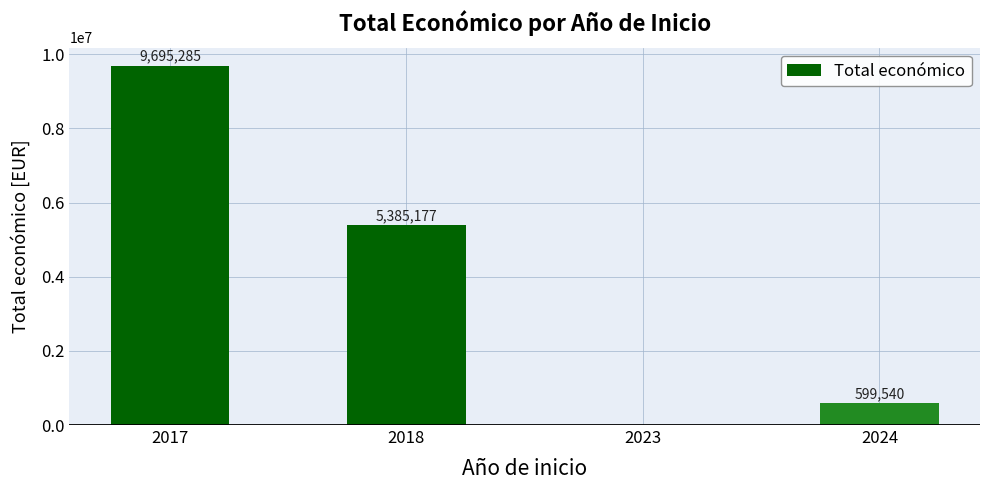

How many distinct data groups are displayed?

1